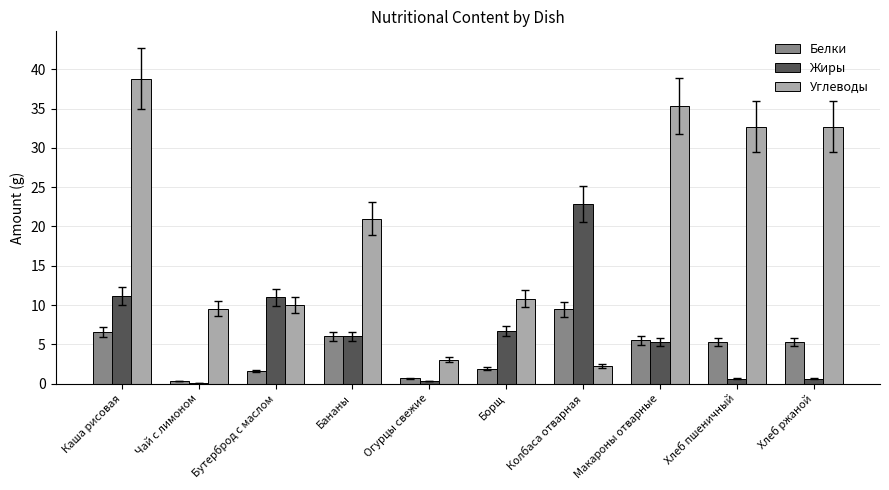

True or false: Белки has a value of 16.5 at Колбаса отварная.

False